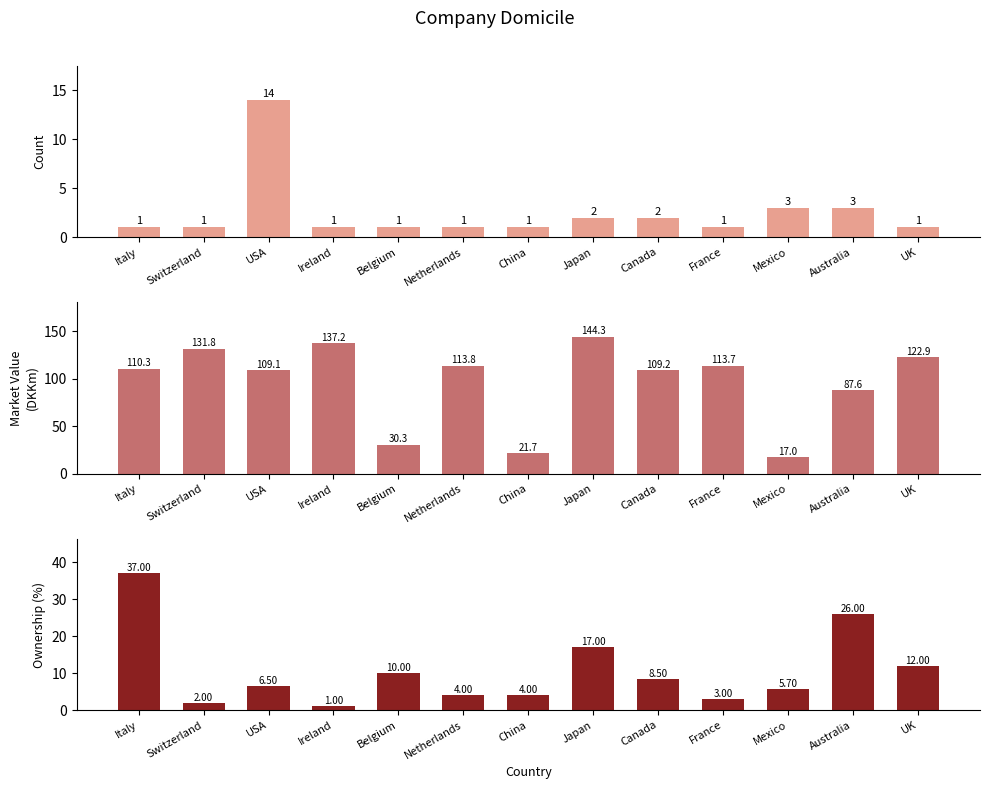

What is the label of the 7th bar from the right?

China